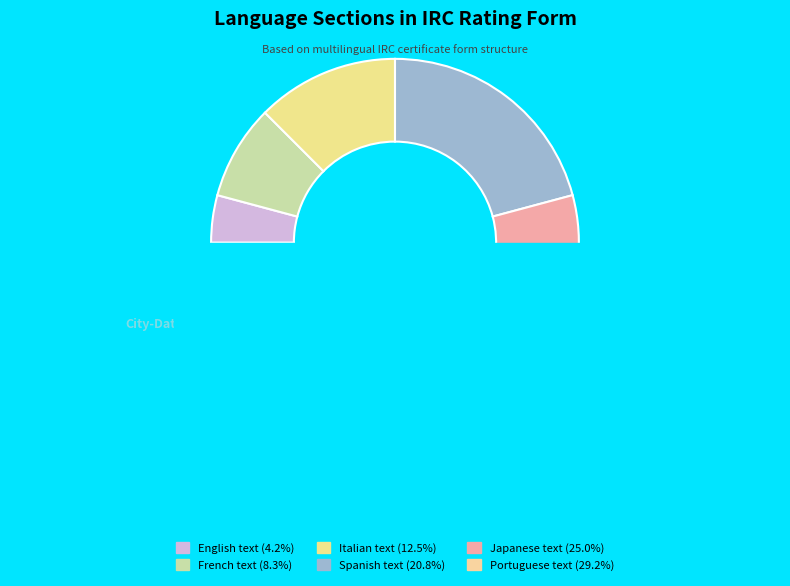

Is English text the majority of the pie?

No